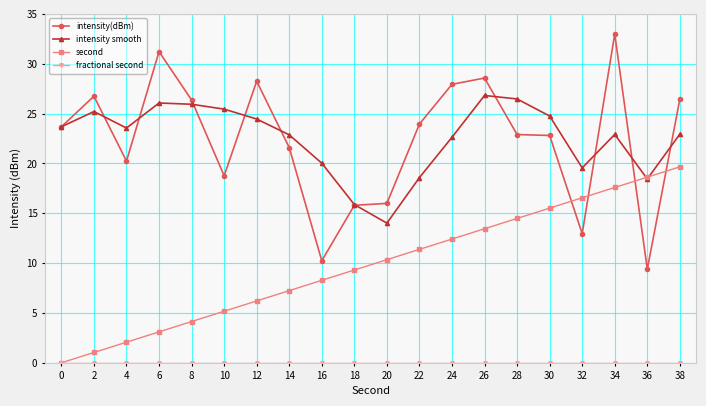

What is the difference between the highest and lowest values at 10?

25.4